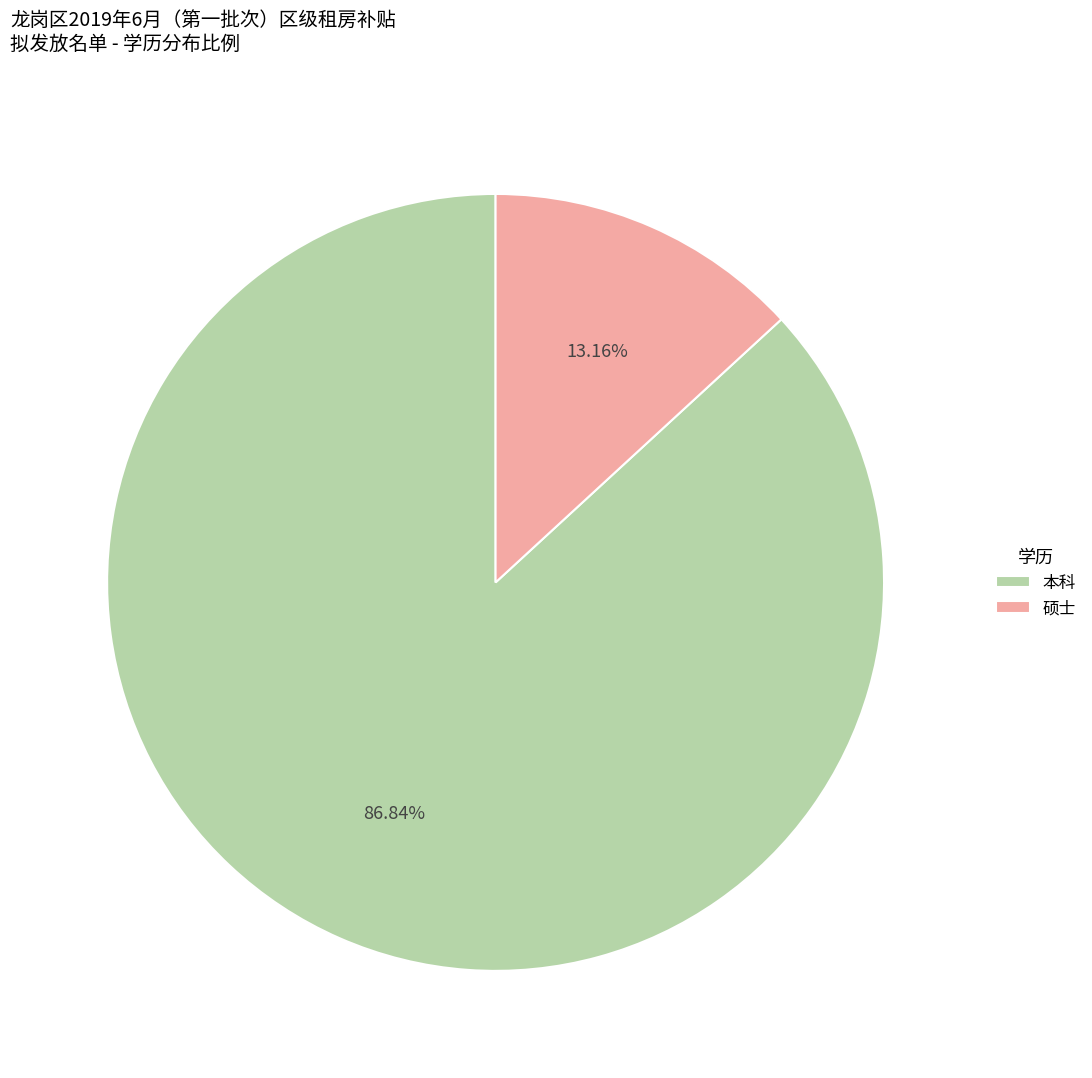

To the nearest percent, what portion does 本科 represent?

87%